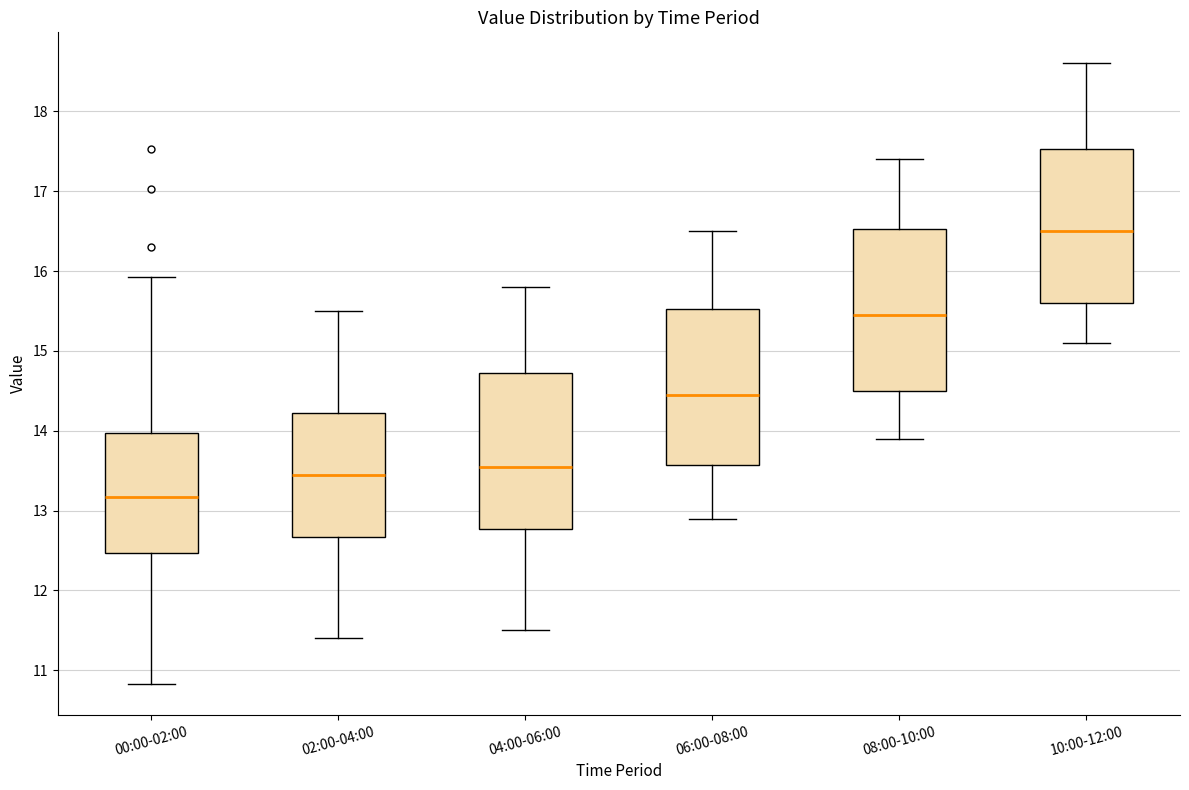

Where does the upper whisker of the box for 06:00-08:00 end on the y-axis? The values are not printed on the chart, so give them approximately, as read against the axis.

16.5